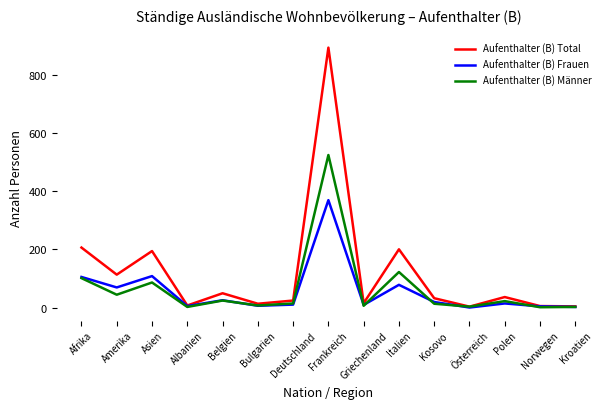

Which series has the largest range (max minus min)?

Aufenthalter (B) Total